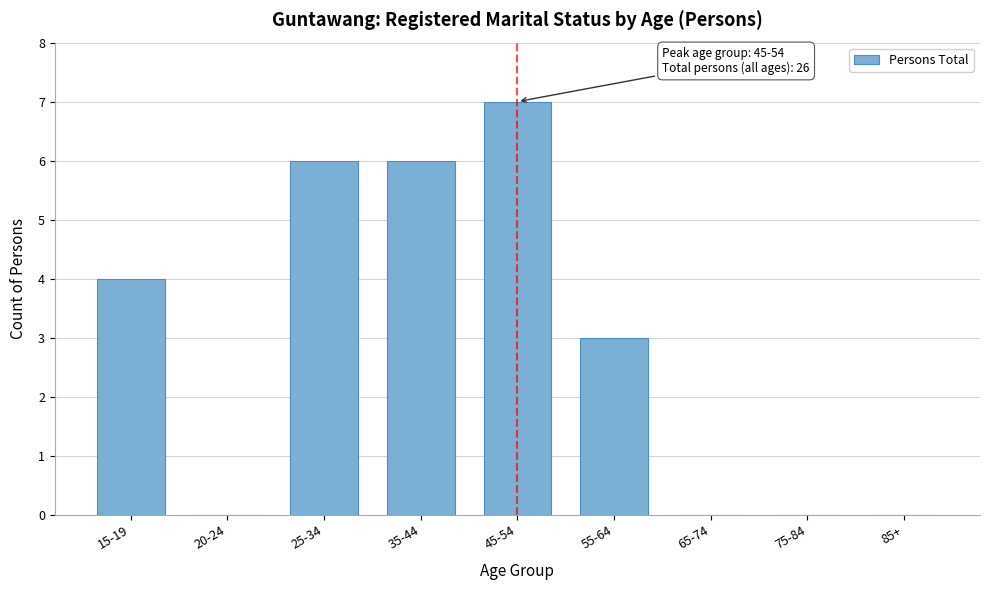

Reading left to right, transcribe all the data shown in this chart.

15-19=4	20-24=0	25-34=6	35-44=6	45-54=7	55-64=3	65-74=0	75-84=0	85+=0